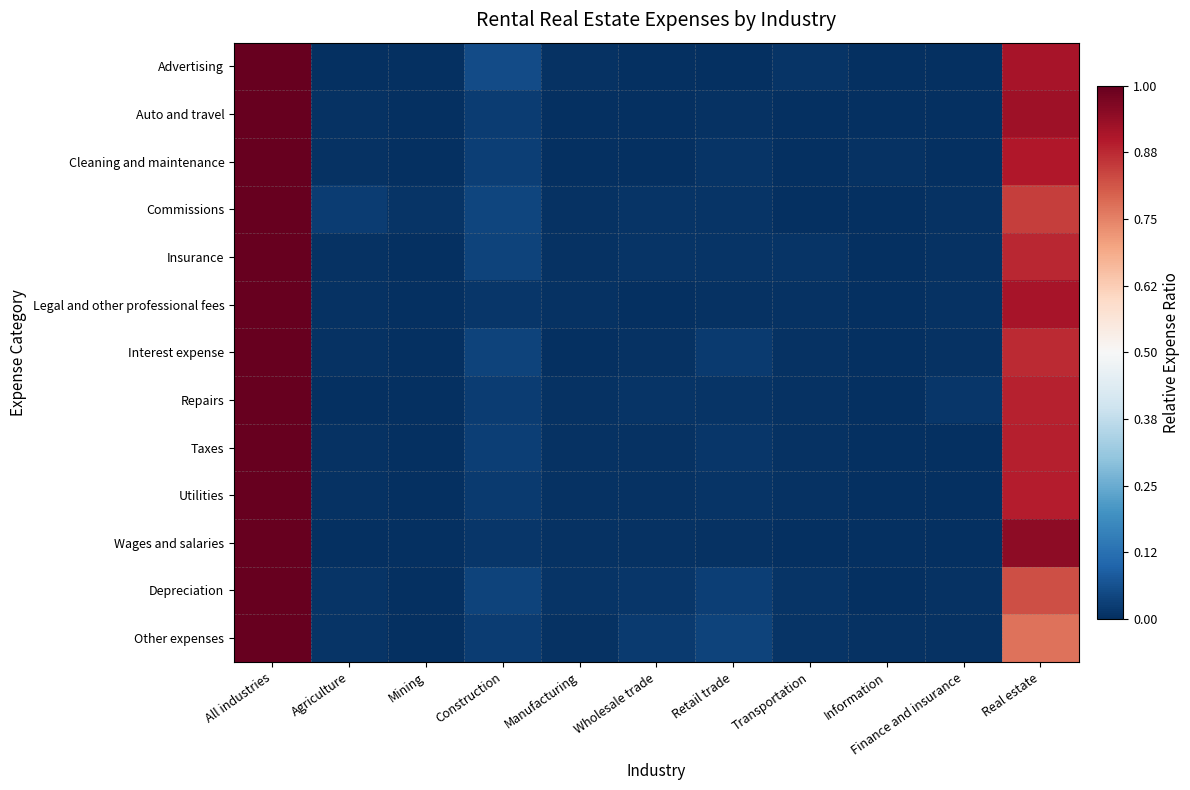

Which has a higher value, Mining or Transportation?

Transportation